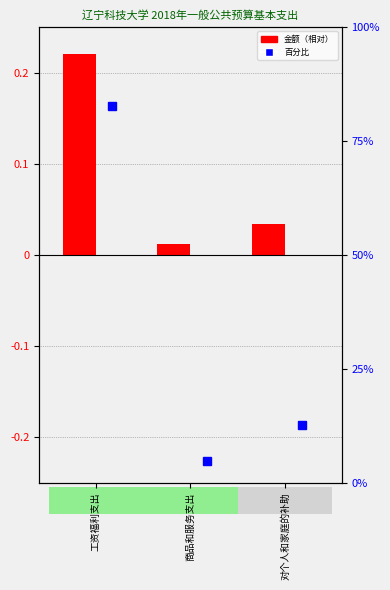

What is the greatest value displayed?

0.2